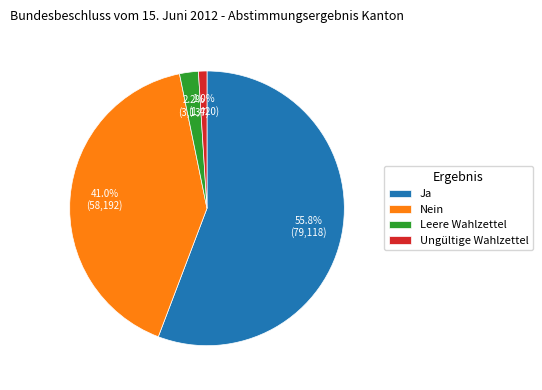

What percentage is the Ungültige Wahlzettel slice, to the nearest percent?

1%